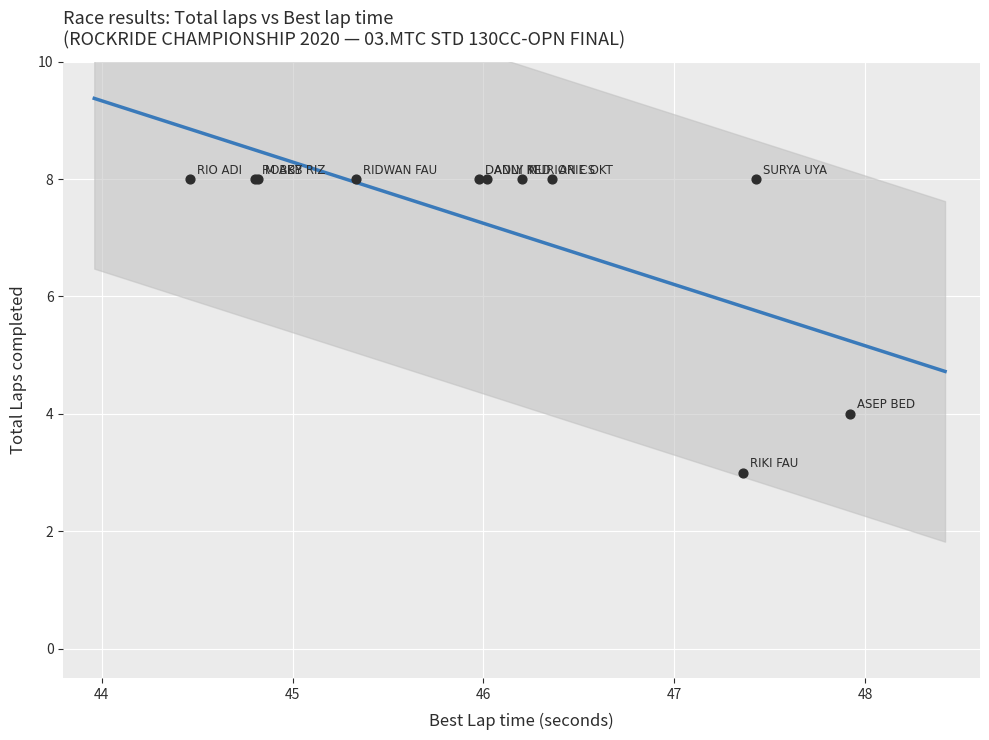

What Y value in the scatter plot is closest to 5?

4